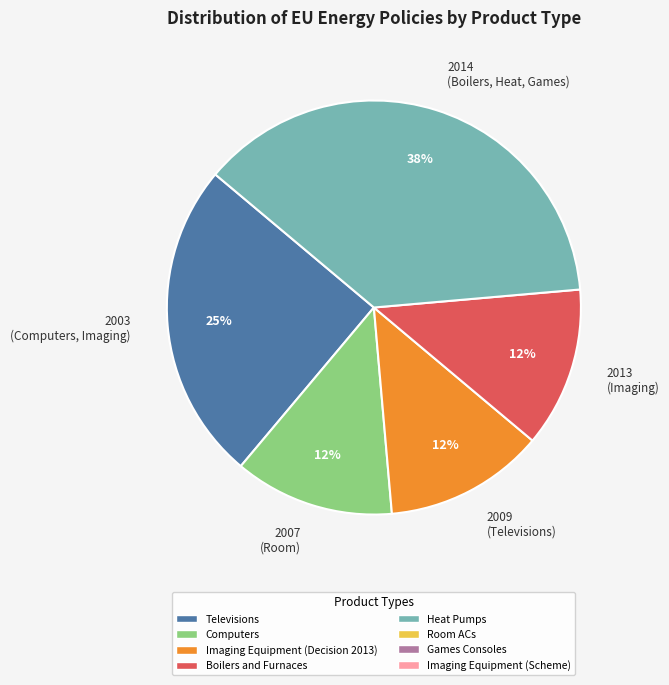

How many segments does this pie chart have?

5